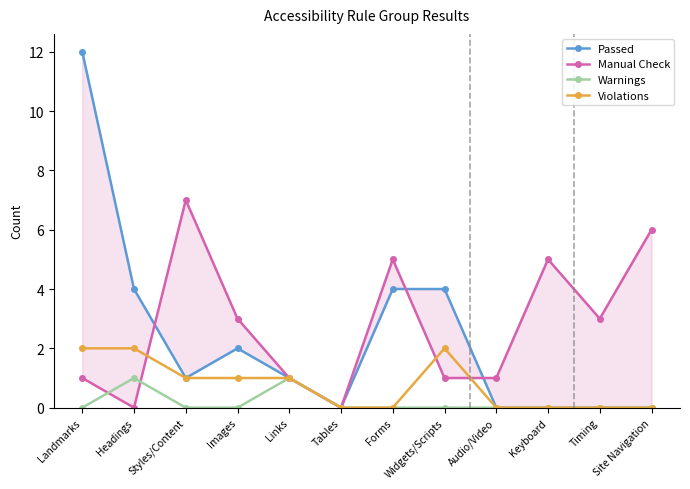

Rank the series by their average value, from highest to lowest.

Manual Check, Passed, Violations, Warnings